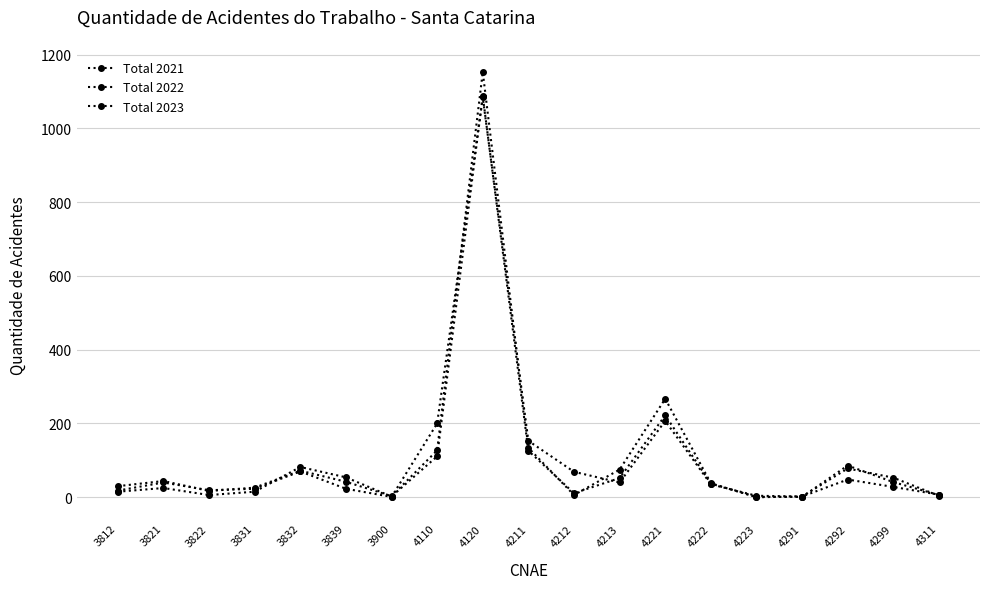

How many lines are shown in the chart?

3